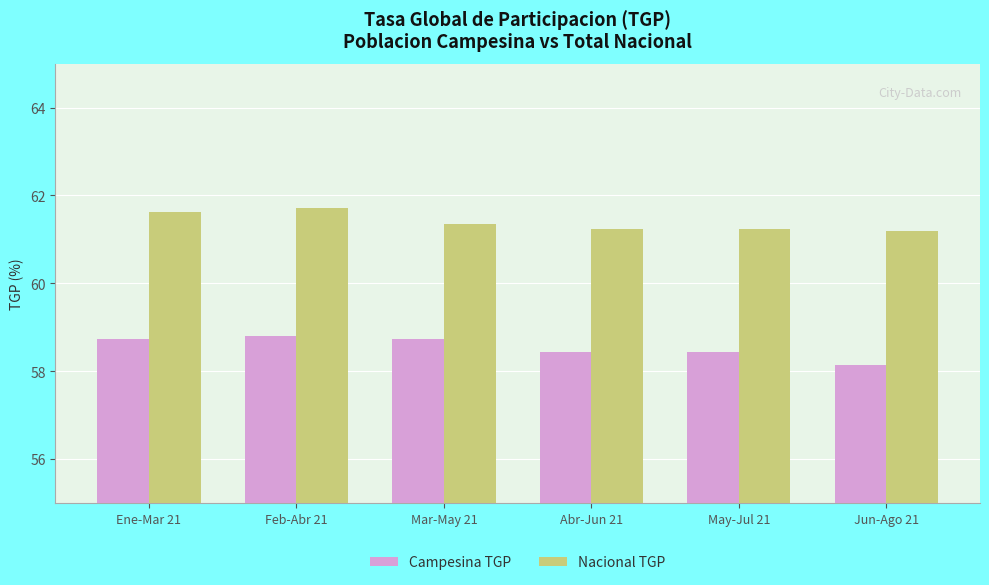

Is it true that Campesina TGP equals 79.4 at Jun-Ago 21?

False